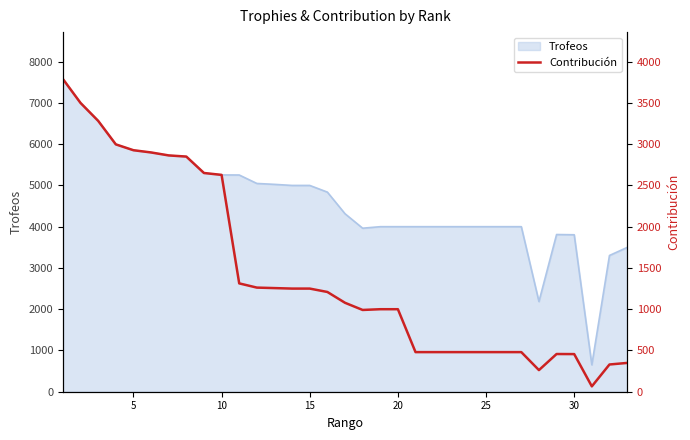

Reading left to right, list all the values displayed in this chart.

3790	3500	3283	2998	2927	2900	2864	2850	2651	2628	1313	1262	1256	1250	1250	1209	1078	991	1000	1000	480	480	480	480	480	480	480	262	457	456	65	330	349